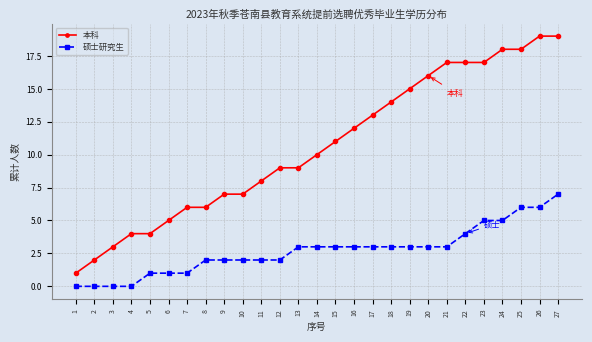

True or false: 本科 and 硕士研究生 cross at least once.

False